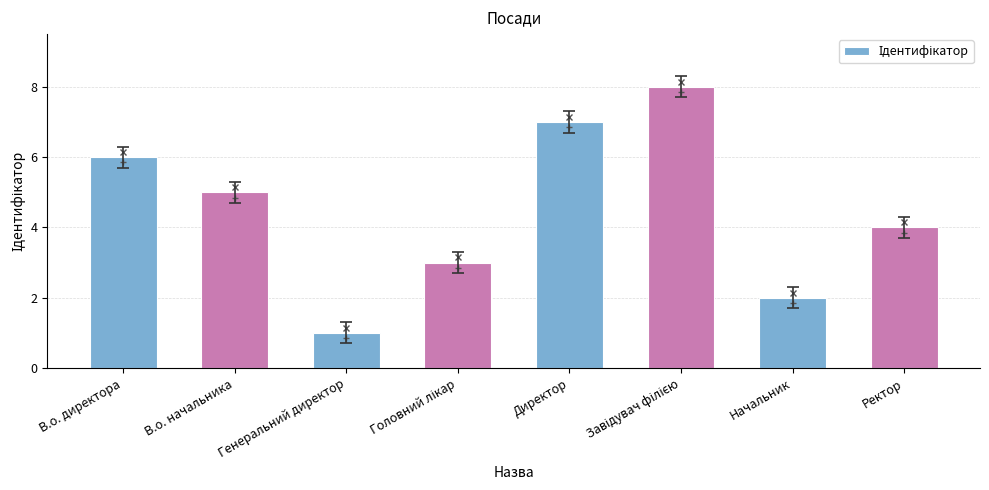

What position from the right is В.о. начальника?

7